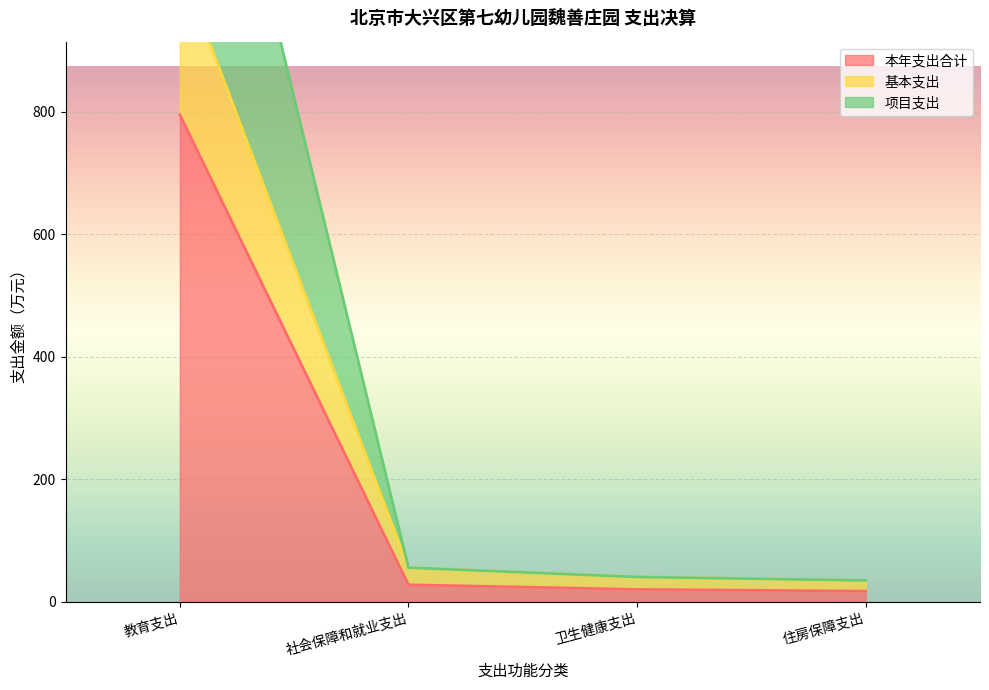

How many categories are shown in the chart?

4